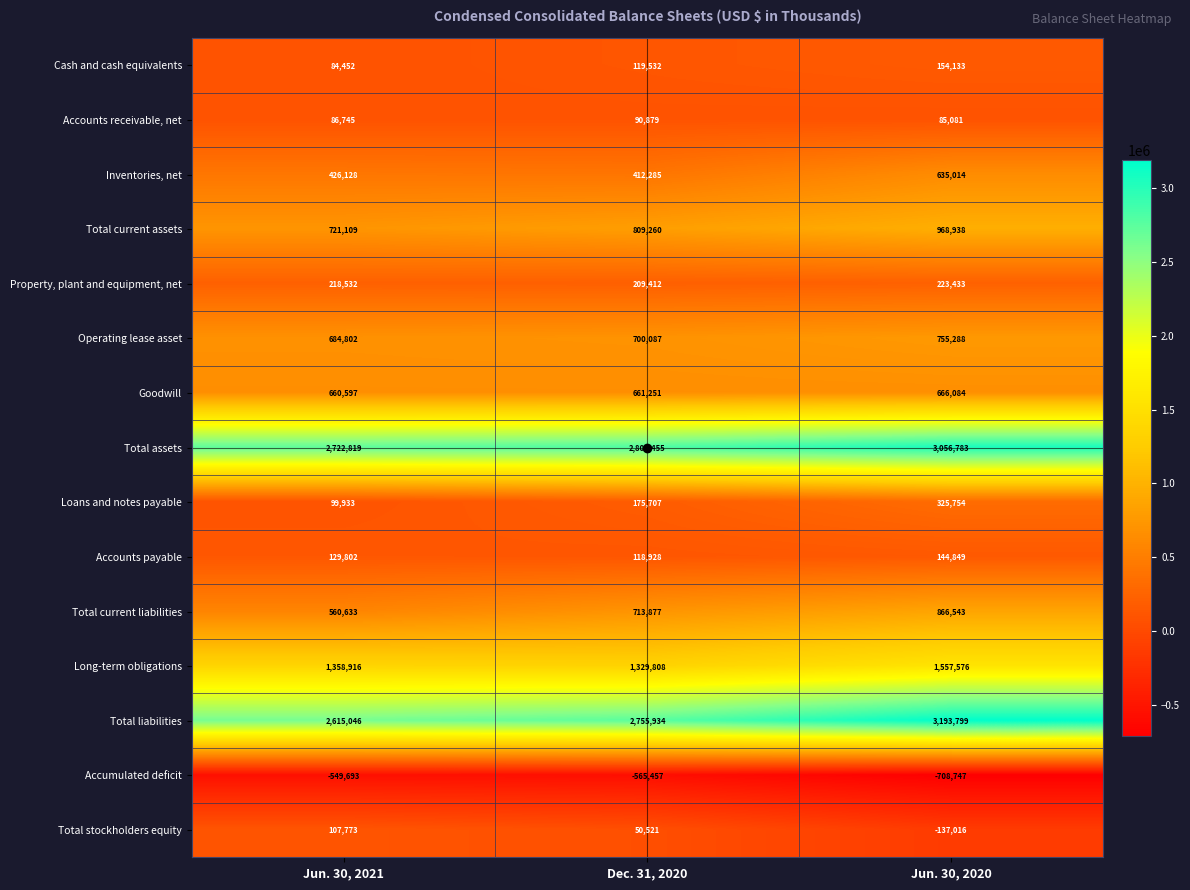

Where does the Accumulated deficit series first go above -565457?

Jun. 30, 2021